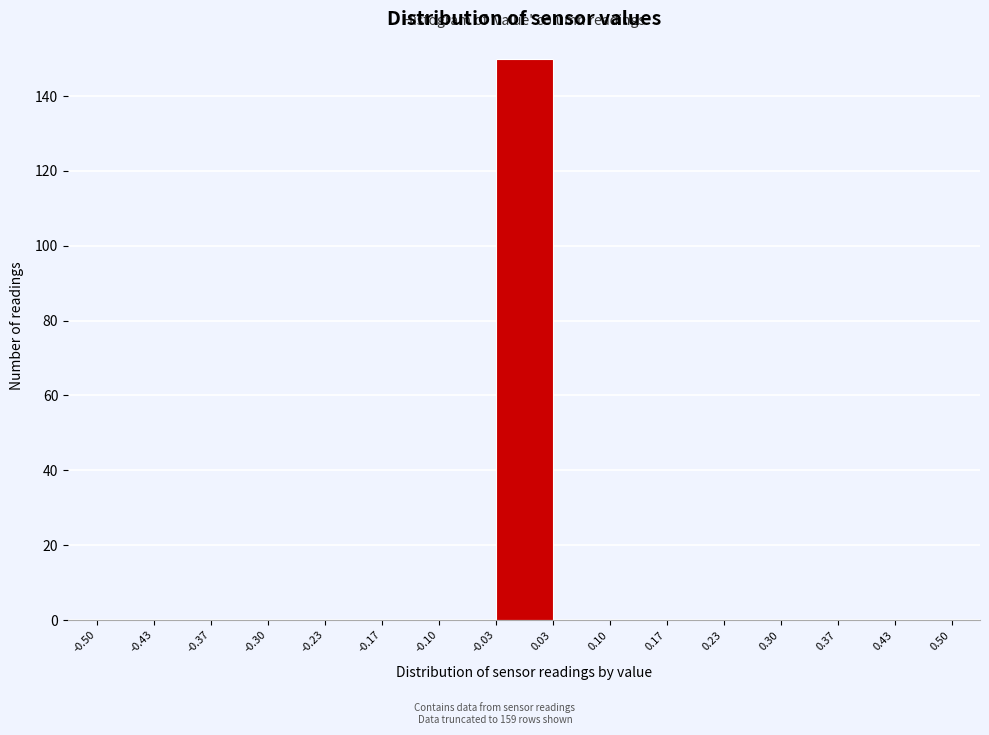

Which range on the x-axis has the tallest bar?

-0.03 to 0.03